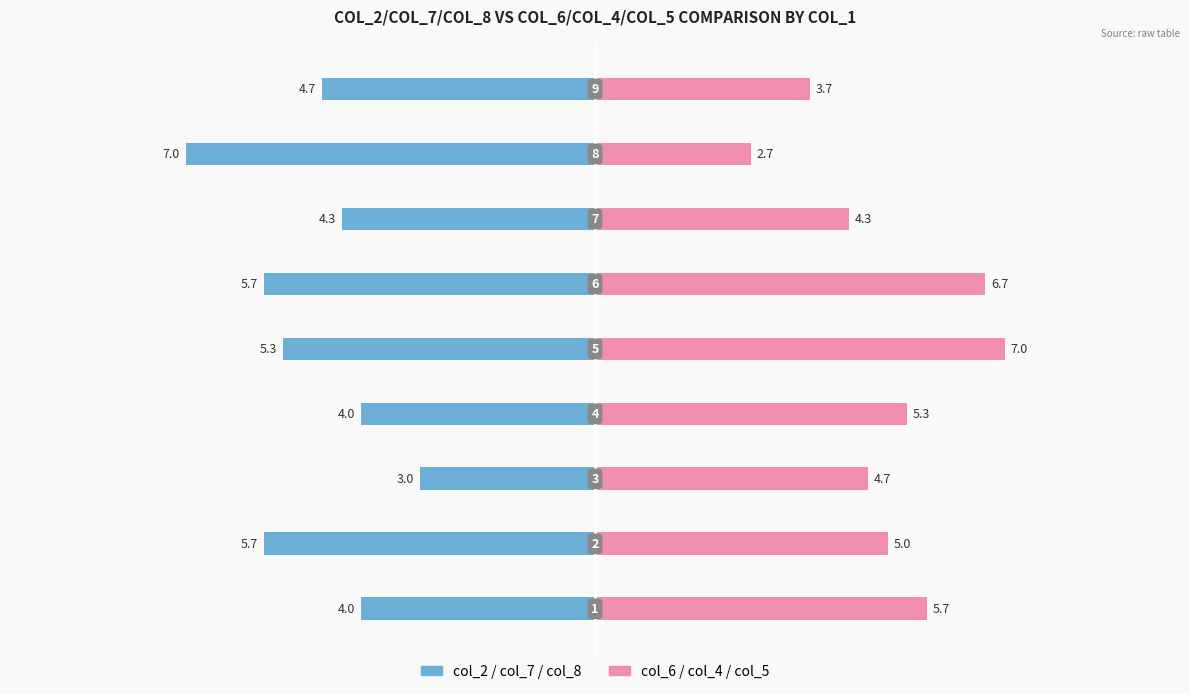

True or false: col_6 / col_4 / col_5 has a value of 7.8 at 2.

False